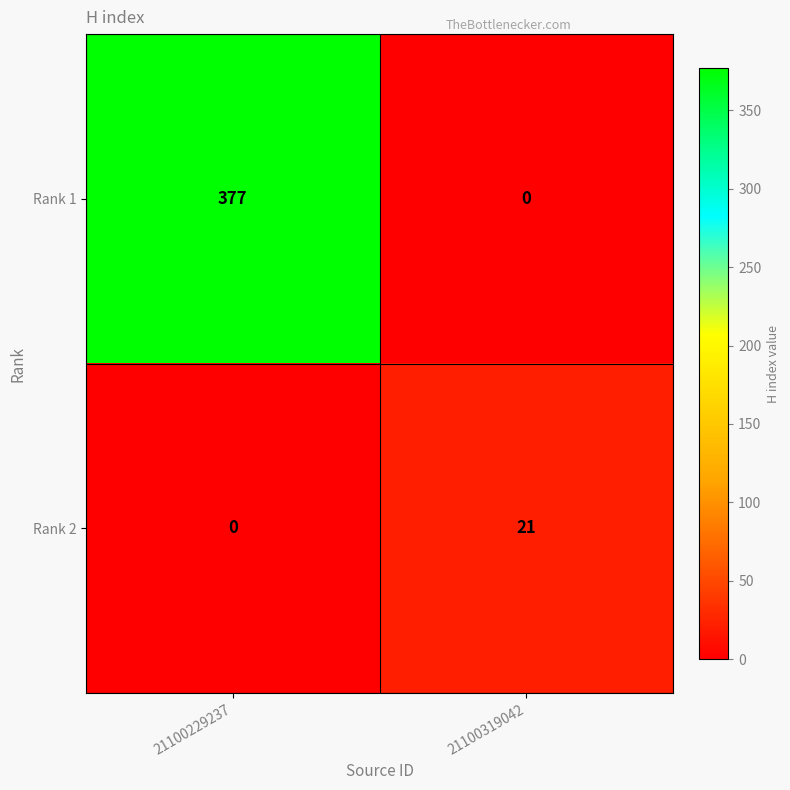

What is the difference between the Rank 1 values at 21100319042 and 21100229237?

377